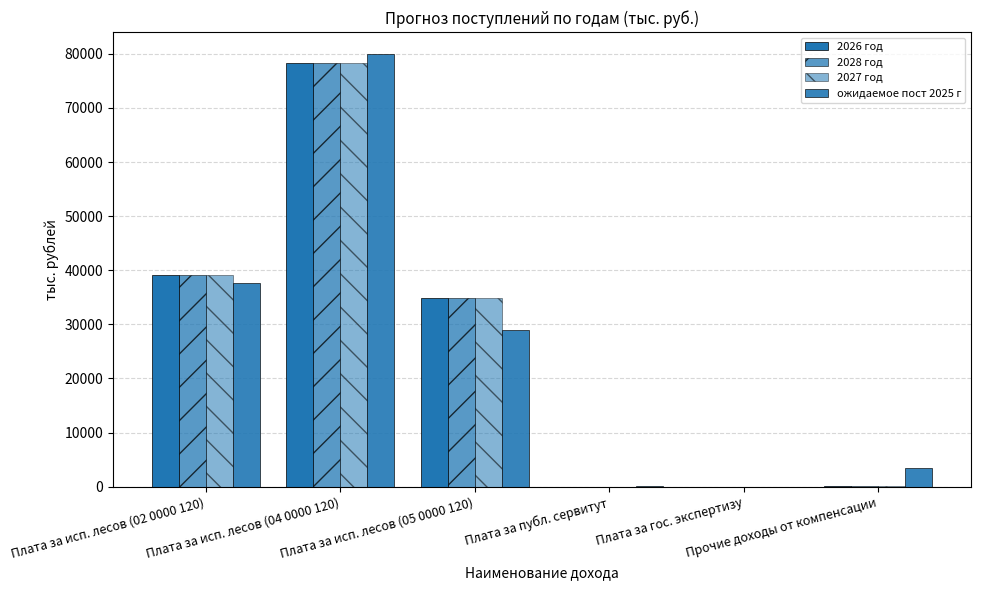

List the labels in order of ожидаемое пост 2025 г value, largest first.

Плата за исп. лесов (04 0000 120), Плата за исп. лесов (02 0000 120), Плата за исп. лесов (05 0000 120), Прочие доходы от компенсации, Плата за публ. сервитут, Плата за гос. экспертизу